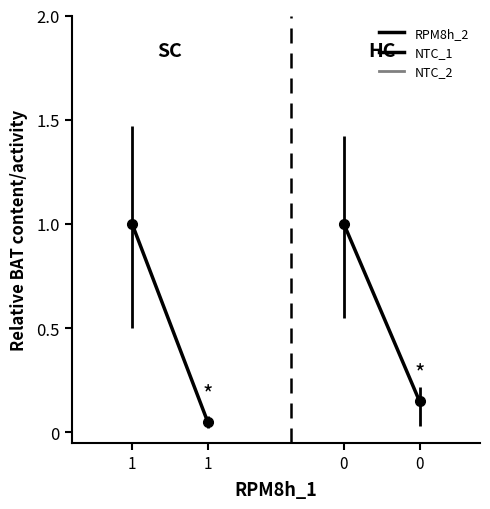

What is the maximum value for RPM8h_2?

1.0